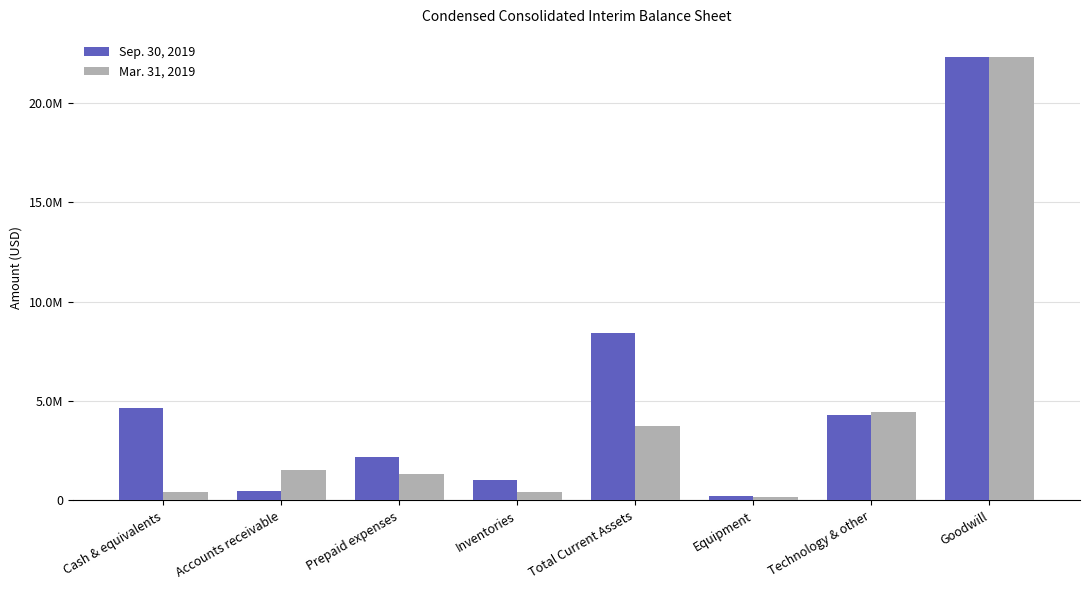

Which category has the lowest value across all series?

Equipment